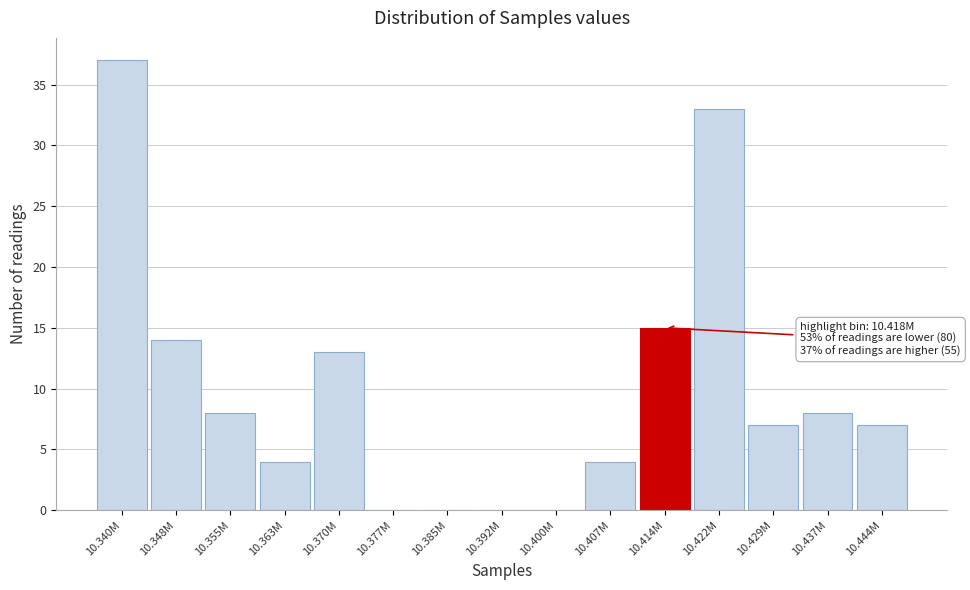

Reading left to right, extract all data points from this chart.

10.340M=37	10.348M=14	10.355M=8	10.363M=4	10.370M=13	10.377M=0	10.385M=0	10.392M=0	10.400M=0	10.407M=4	10.414M=15	10.422M=33	10.429M=7	10.437M=8	10.444M=7